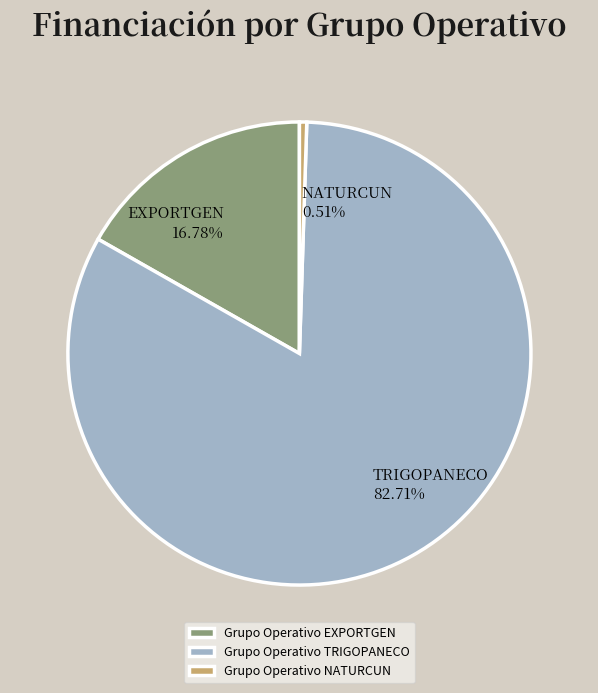

How many slices are in this pie chart?

3